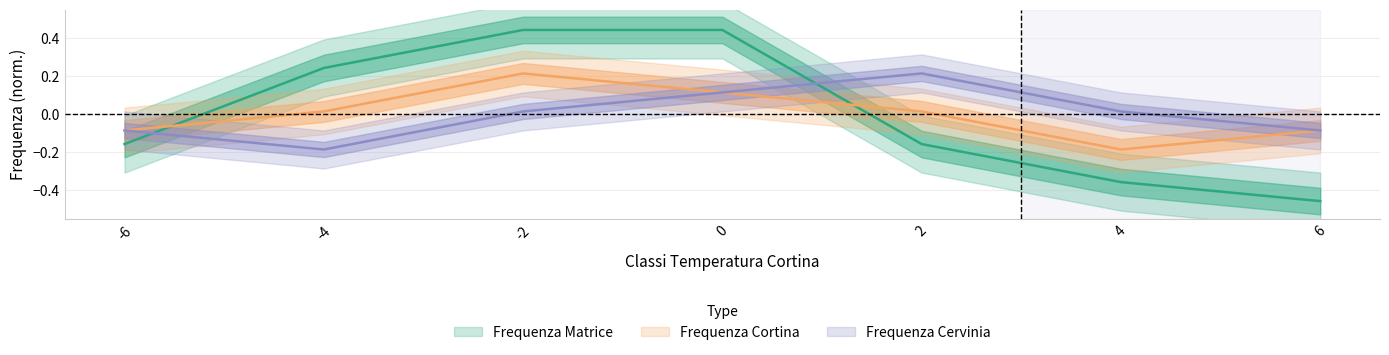

What is the difference between the highest and lowest values at 2?

0.4